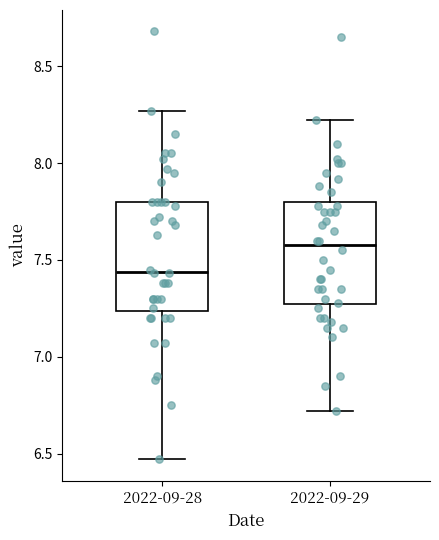

Which box has the lowest median line?

2022-09-28